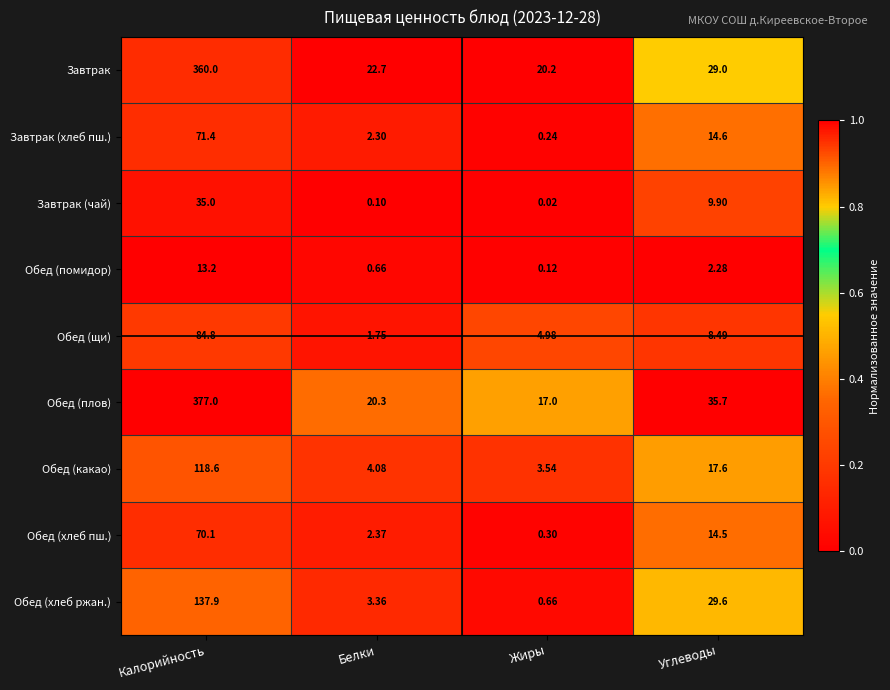

Which series has the widest spread of values?

Обед (плов)